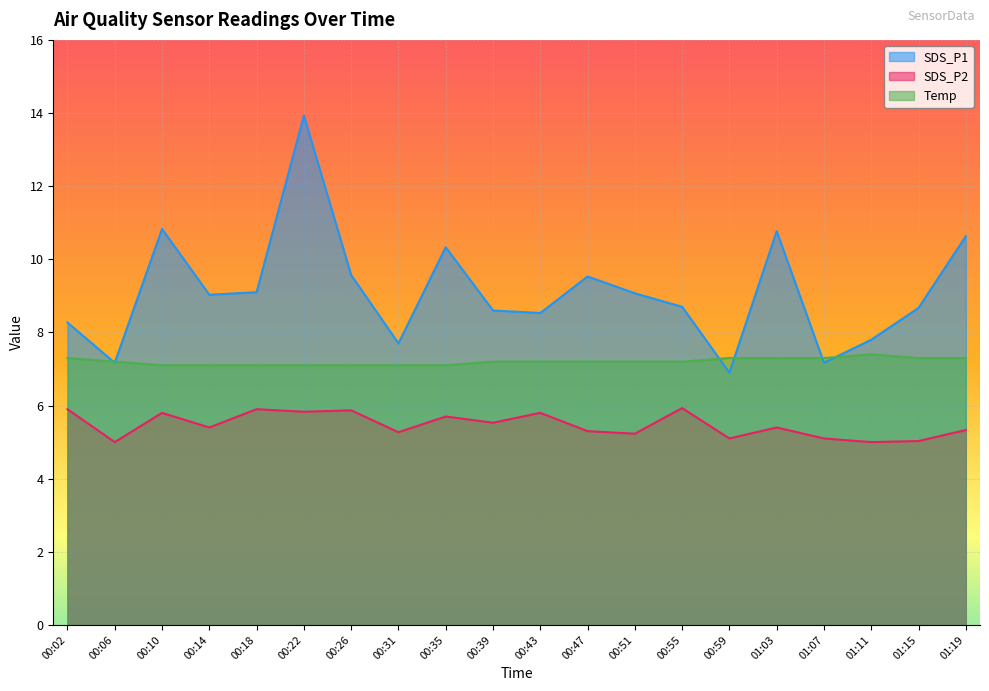

What is the label of the 5th point from the right?

01:03